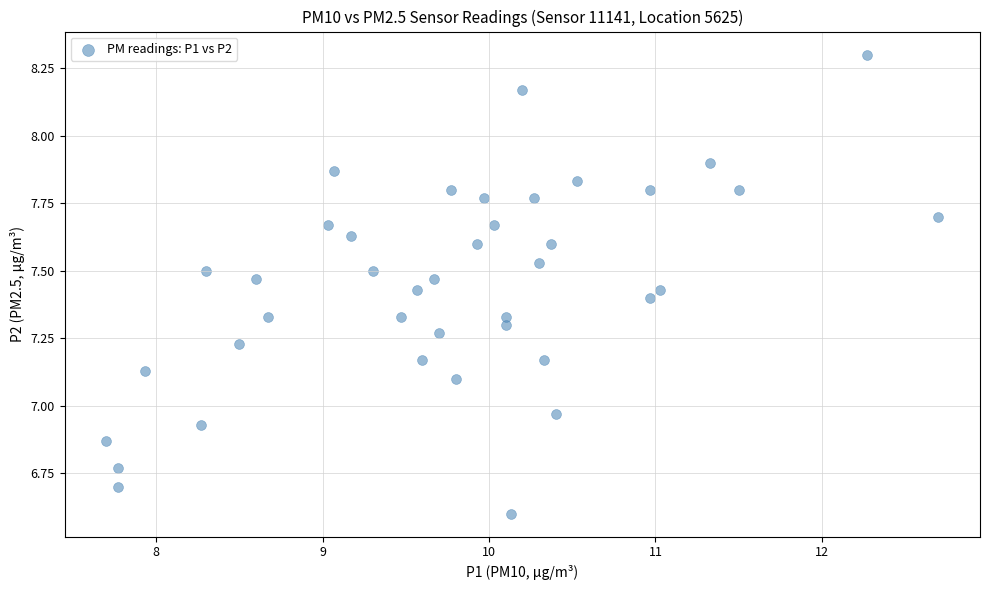

What is the range of Y values (max minus min)?

1.7